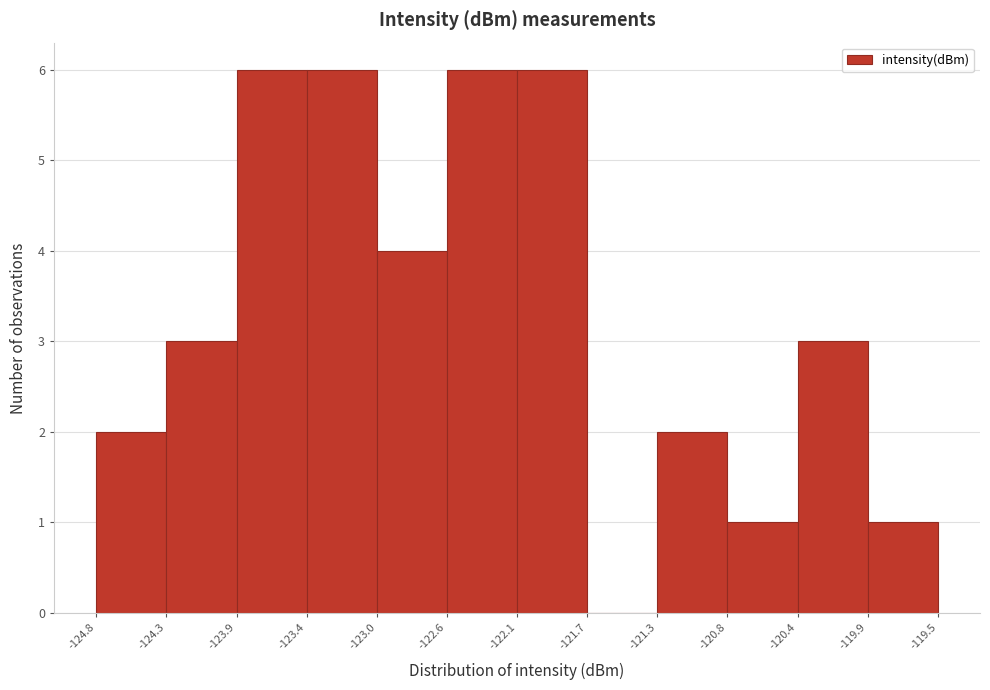

What is the height of the bar covering -124.8 to -124.3 on the x-axis? The values are not printed on the chart, so give them approximately, as read against the axis.

2